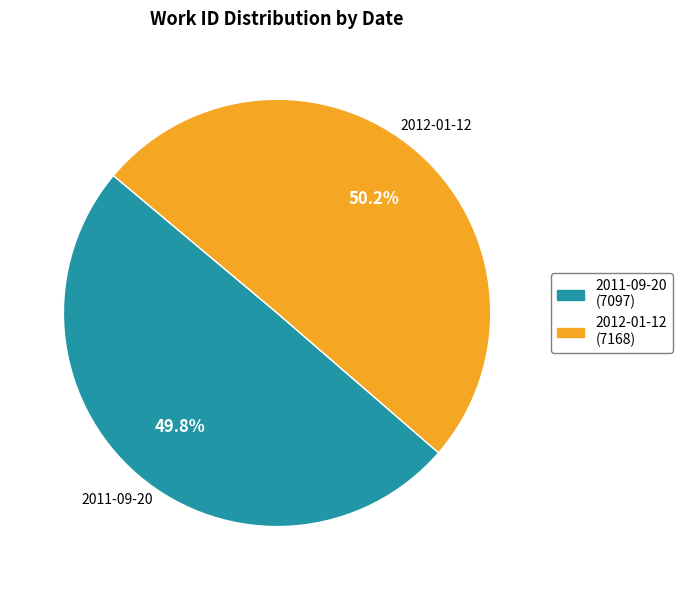

What is the ratio of the value at 2011-09-20 to the value at 2012-01-12?

1.0